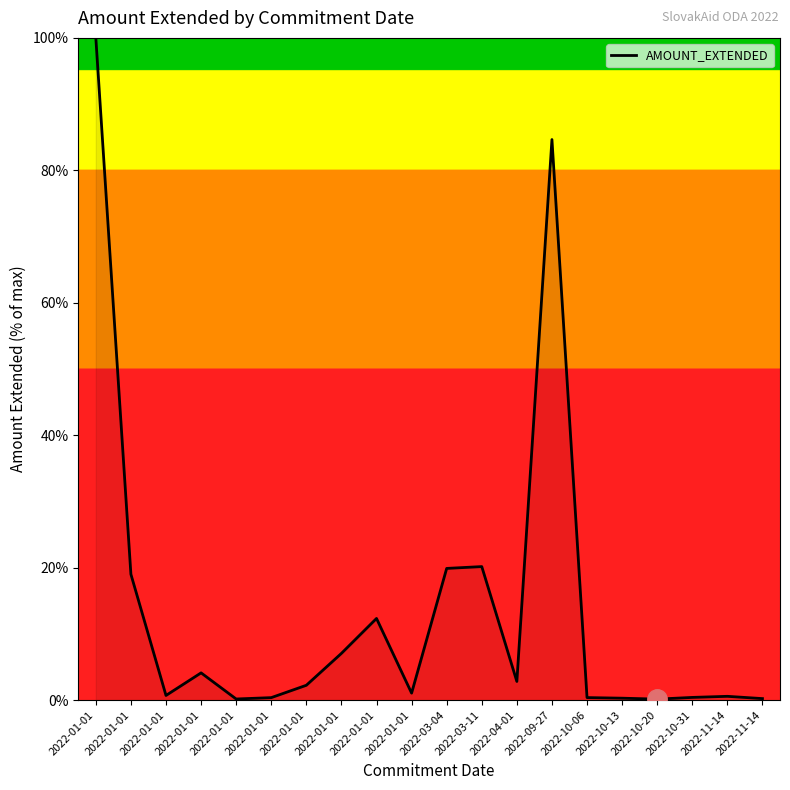

Rank the categories by value from highest to lowest.

2022-01-01, 2022-09-27, 2022-03-11, 2022-03-04, 2022-01-01, 2022-01-01, 2022-01-01, 2022-01-01, 2022-04-01, 2022-01-01, 2022-01-01, 2022-01-01, 2022-11-14, 2022-10-31, 2022-10-06, 2022-01-01, 2022-10-13, 2022-11-14, 2022-01-01, 2022-10-20